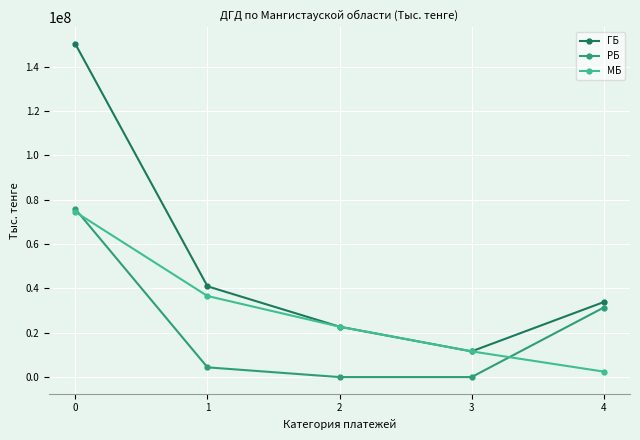

At which label does МБ reach its minimum?

4